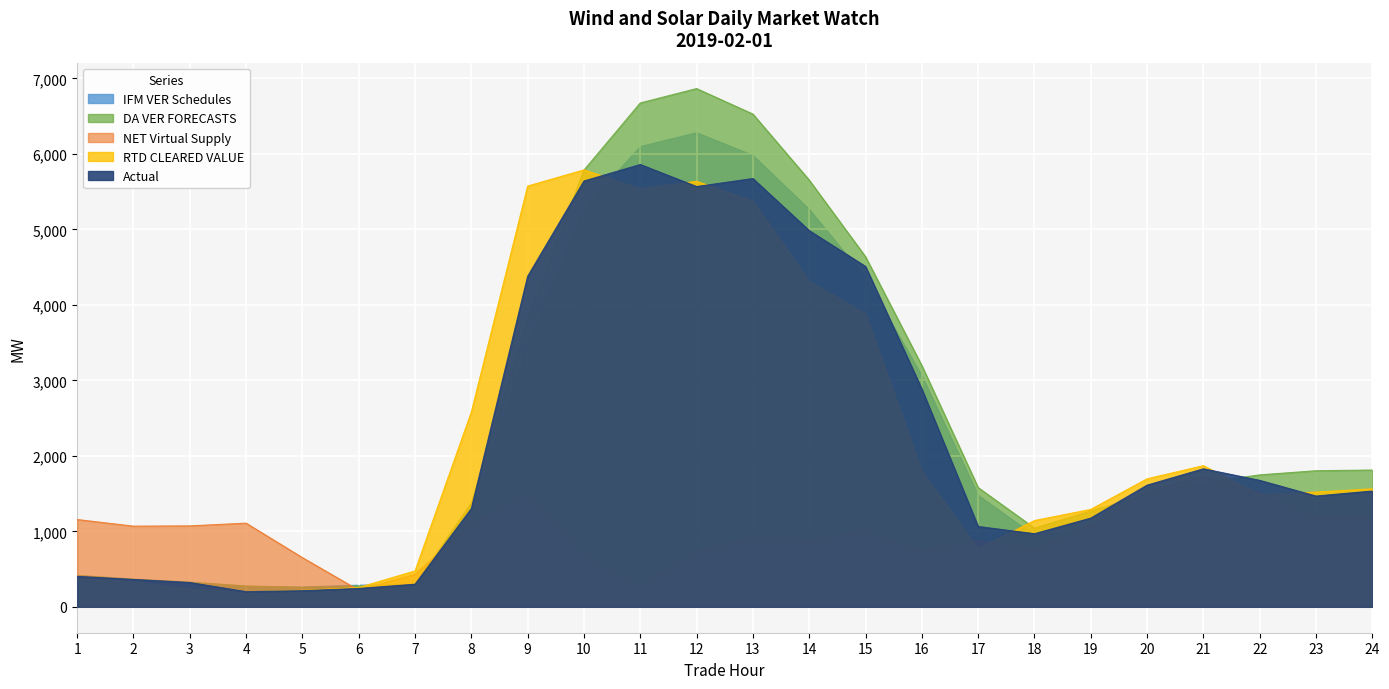

What is the spread (max minus min) of values at 16?

2463.9